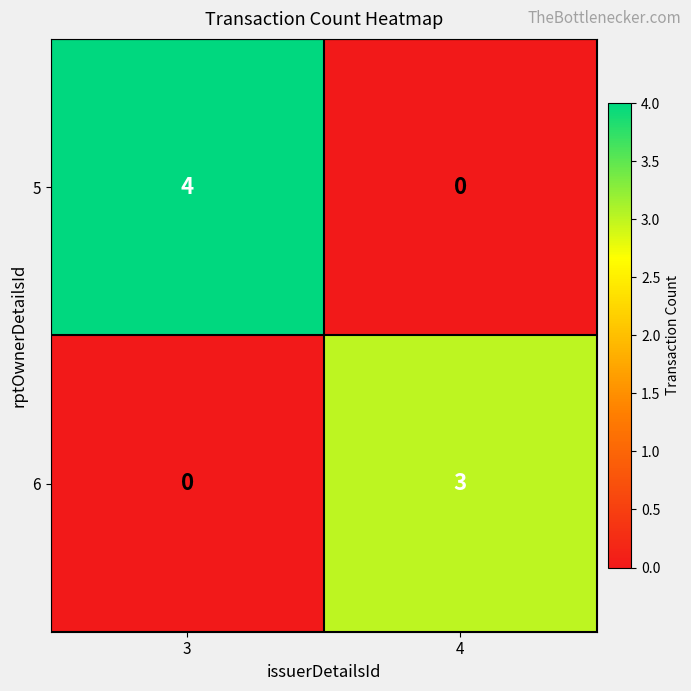

Reading left to right, list all the values displayed in this chart.

5: 4	0
6: 0	3